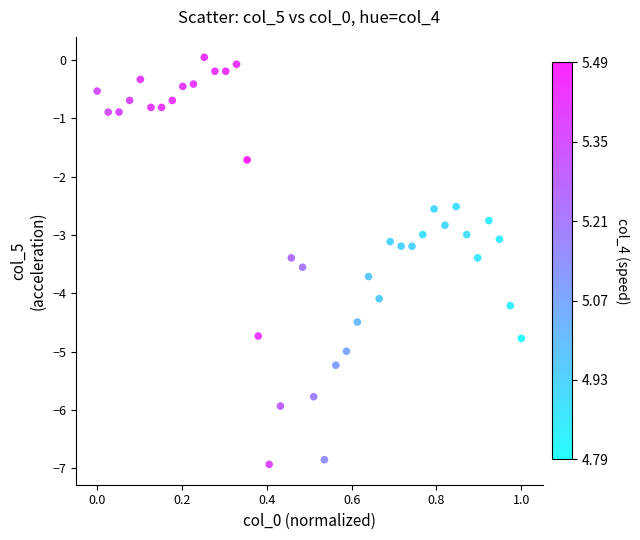

What is the range of Y values (max minus min)?

7.0